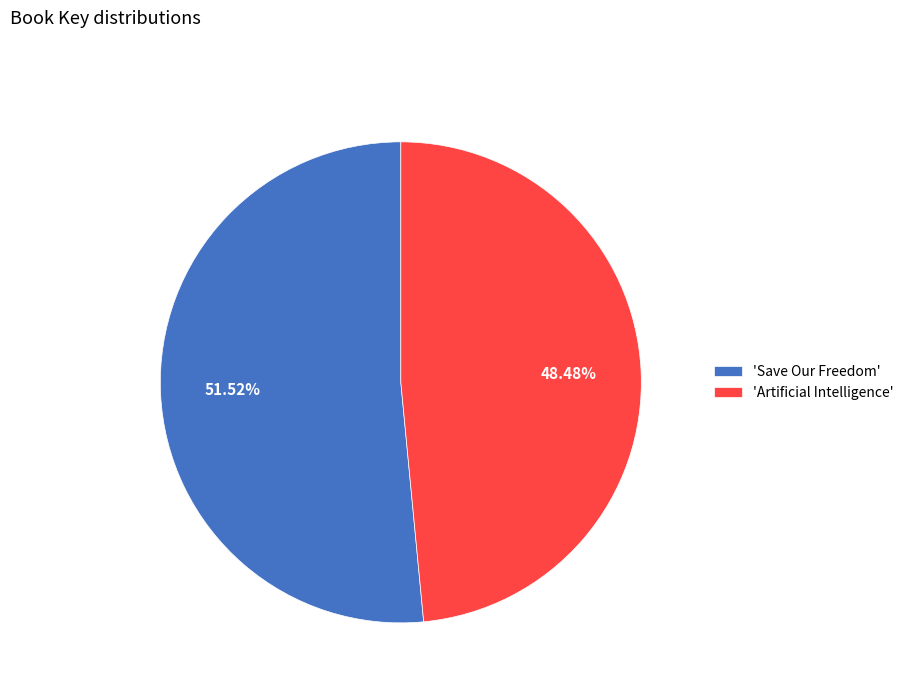

Between 'Save Our Freedom' and 'Artificial Intelligence', which is larger?

'Save Our Freedom'